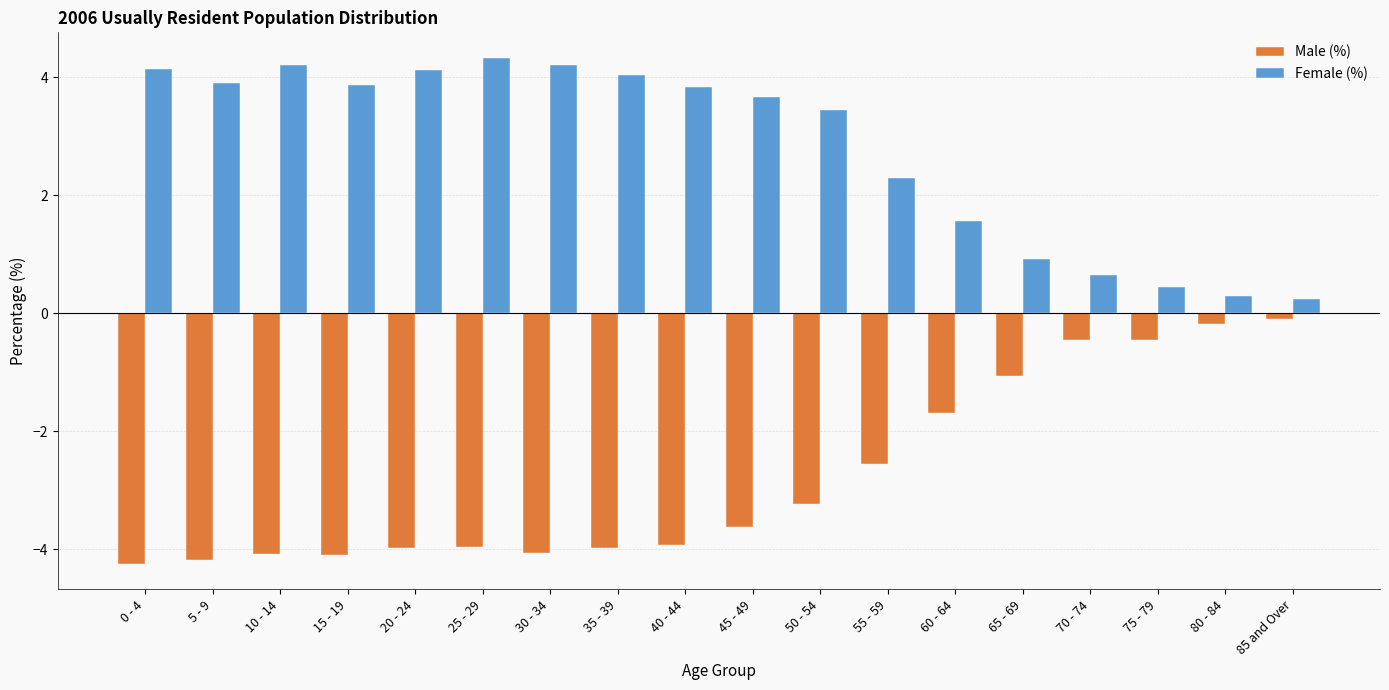

Rank the series at 65 - 69 from lowest to highest value.

Male (%), Female (%)